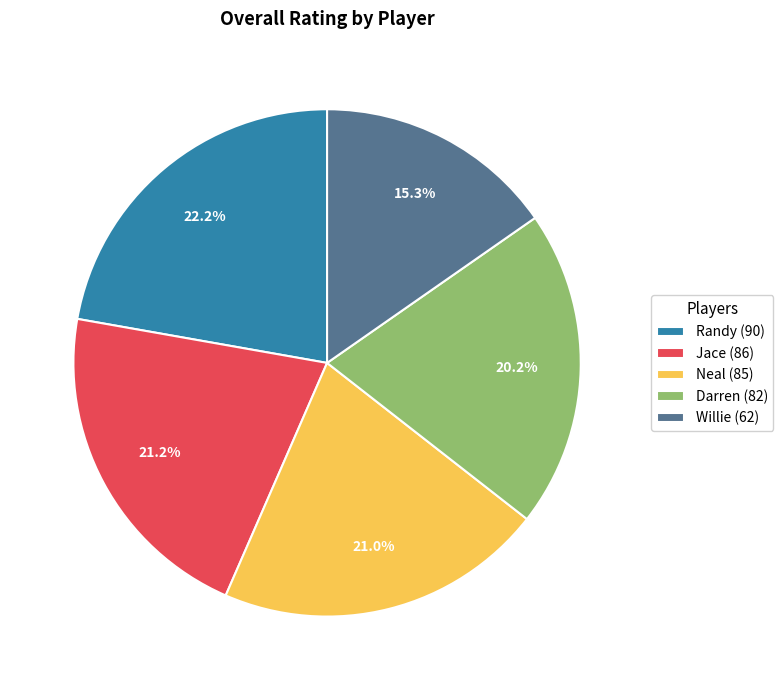

Is it true that Jace is 9% of the pie?

False